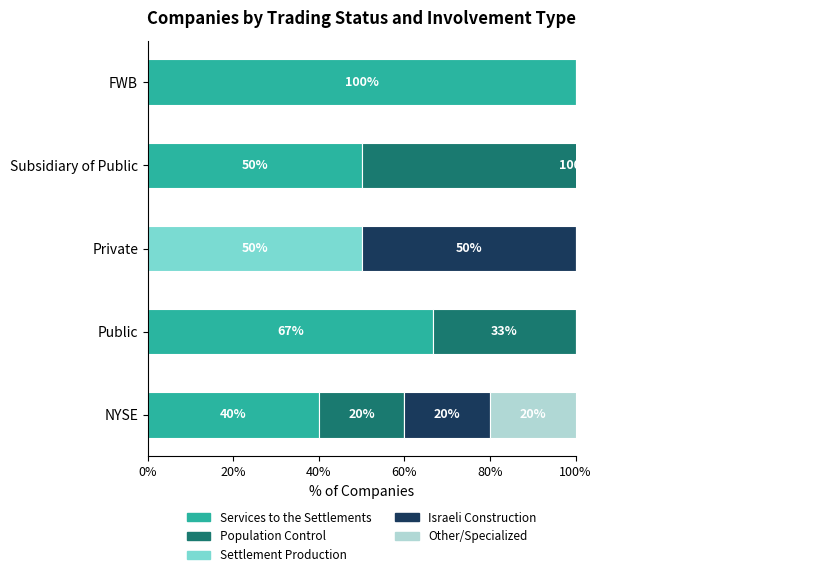

Rank the series at Public from highest to lowest value.

Services to the Settlements, Population Control, Settlement Production, Israeli Construction, Other/Specialized